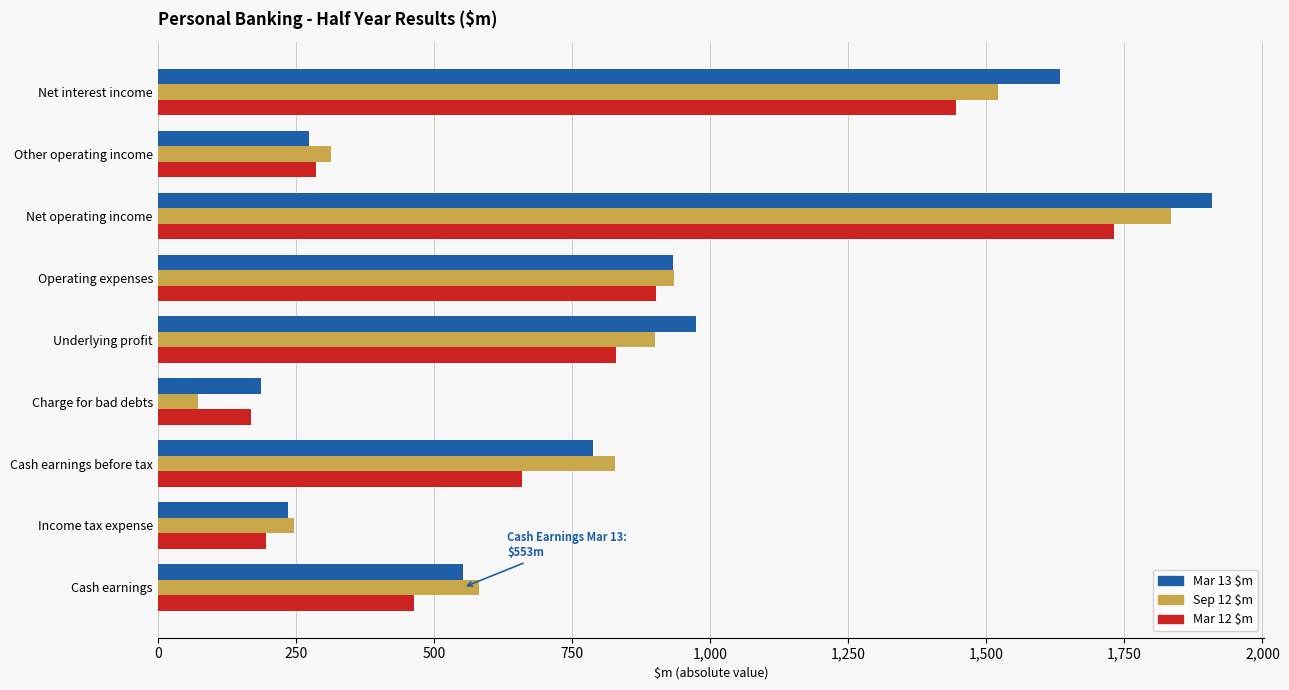

What is the sum of all Mar 13 $m values?

7487